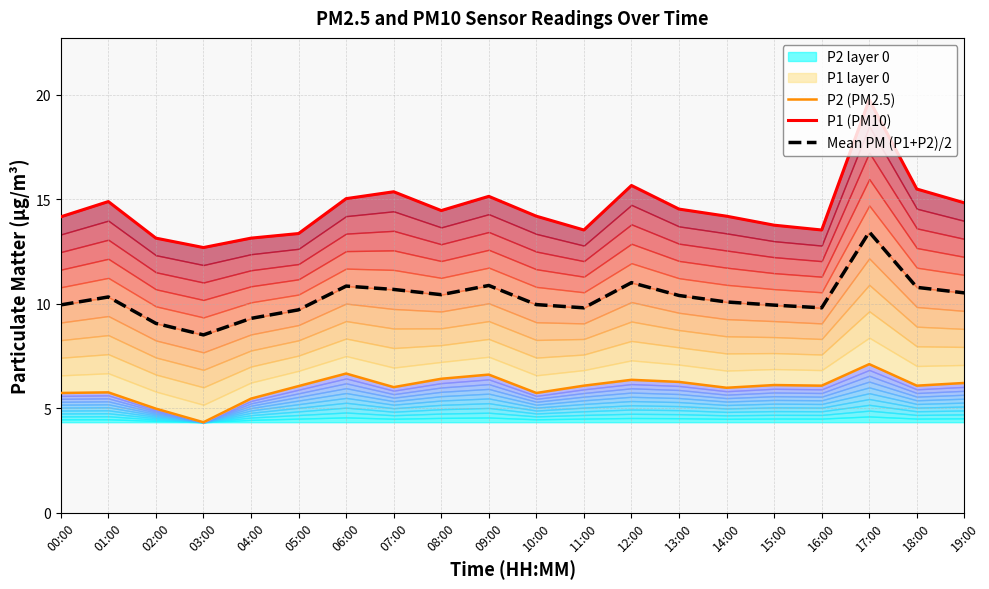

Where is the first local minimum for P1 (PM10)?

03:00